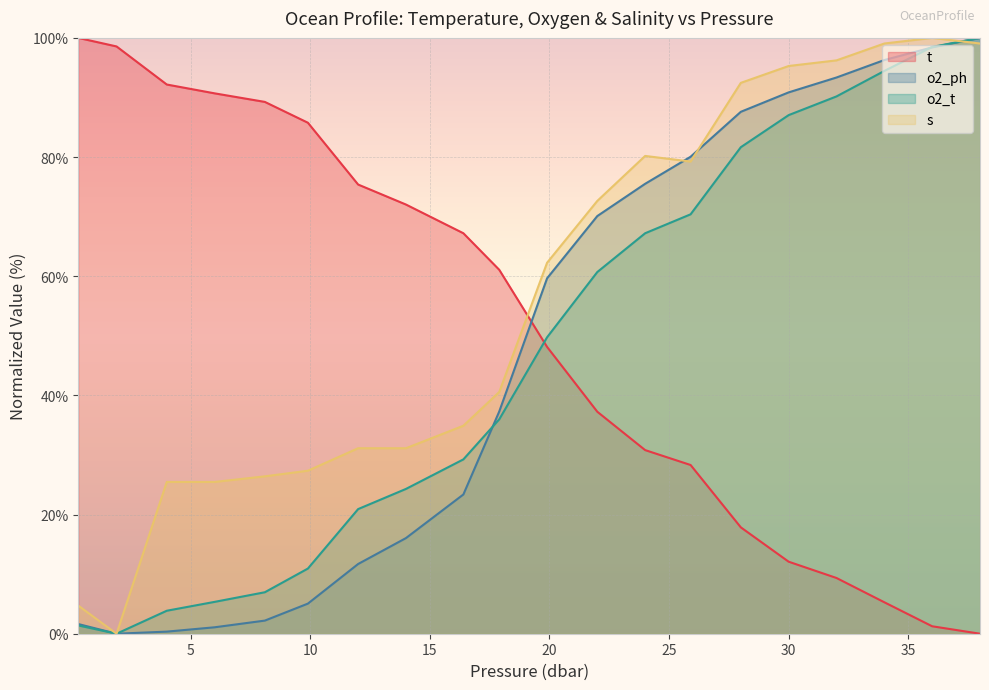

Where is the first local minimum for s?

1.9